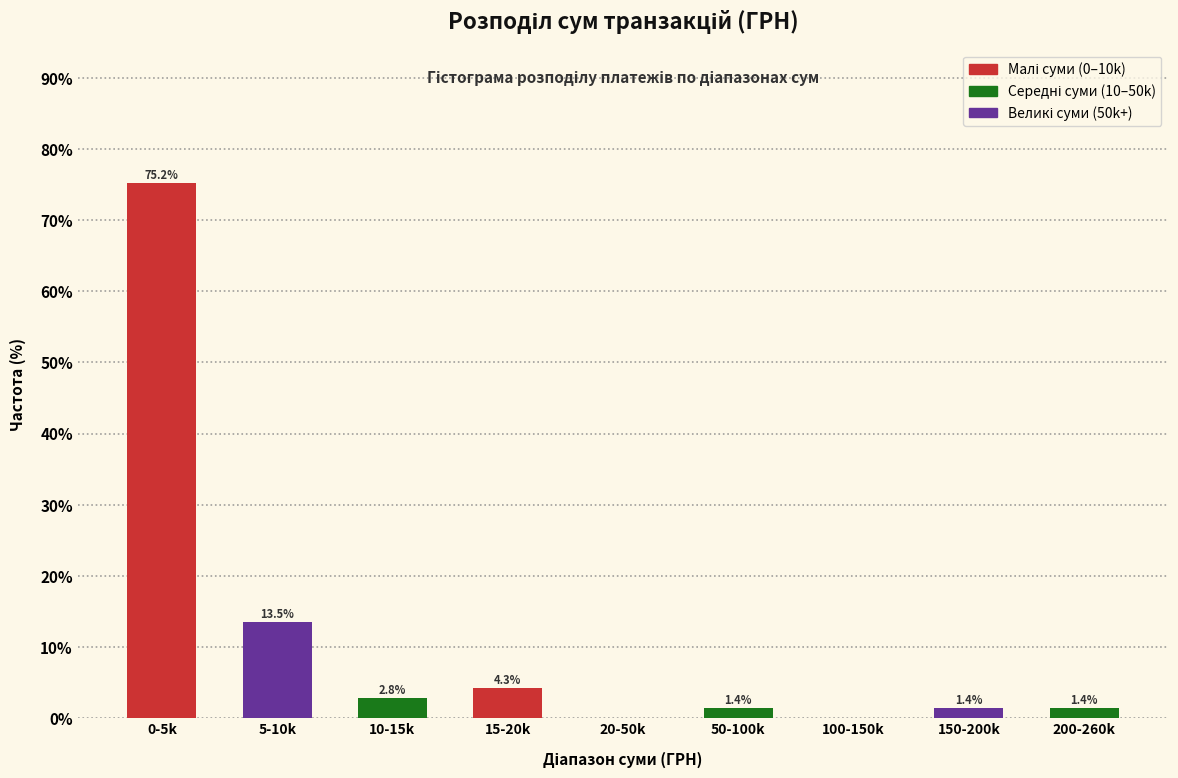

Reading right to left, what are all the values shown in this chart?

200-260k=1.4	150-200k=1.4	100-150k=0.0	50-100k=1.4	20-50k=0.0	15-20k=4.3	10-15k=2.8	5-10k=13.5	0-5k=75.2